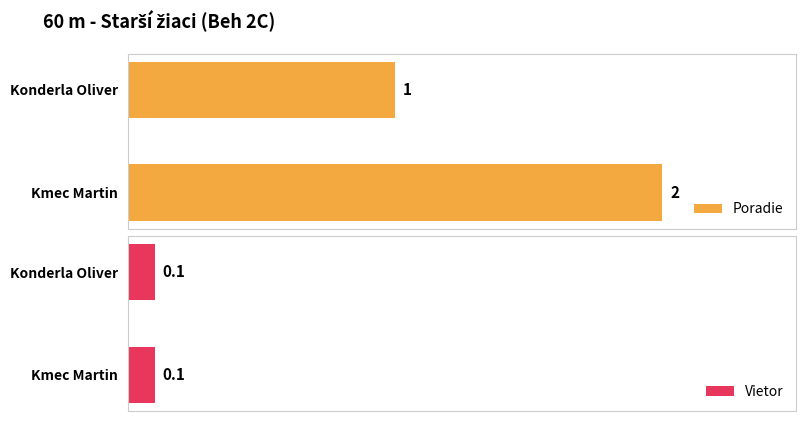

Rank the categories by Poradie value from lowest to highest.

Konderla Oliver, Kmec Martin